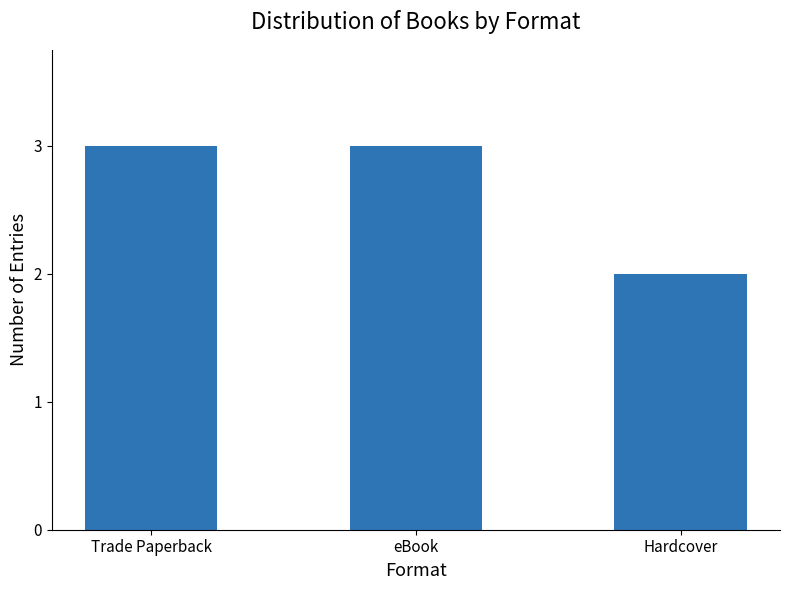

Reading right to left, extract all data points from this chart.

2	3	3